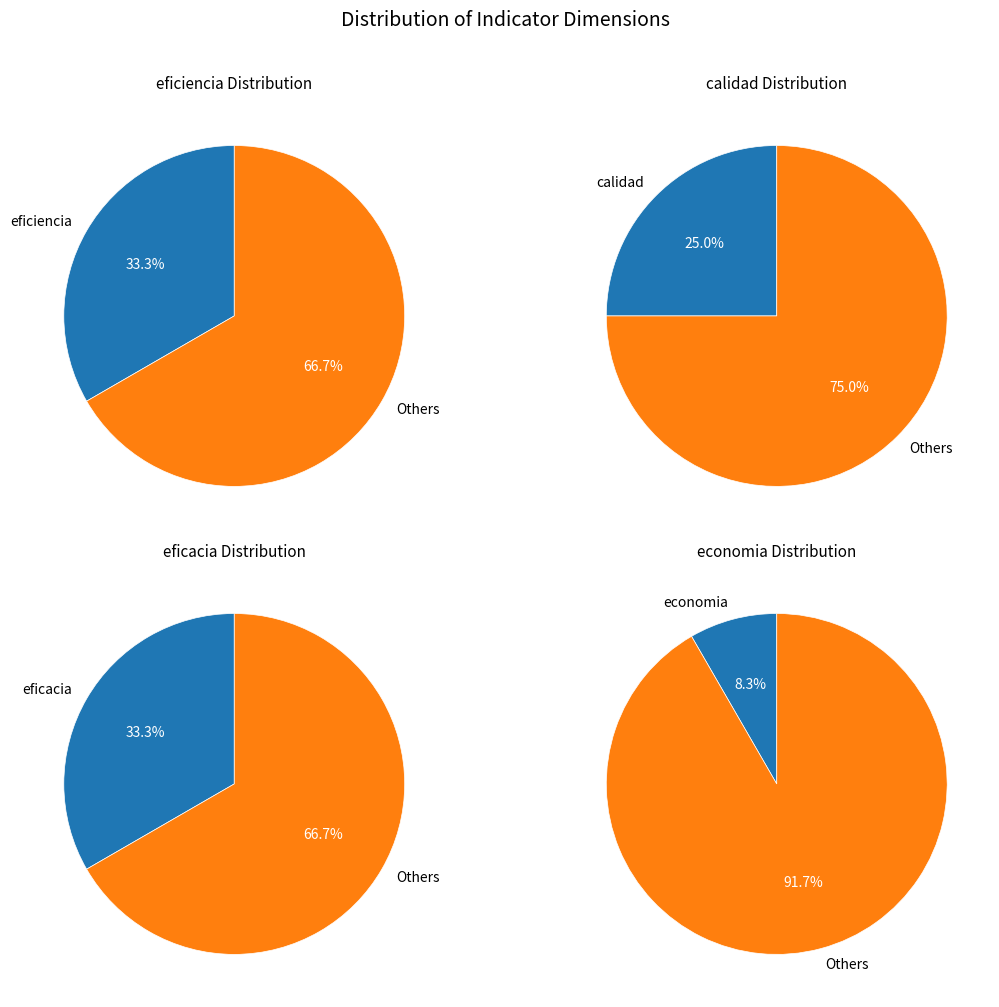

How many segments does this pie chart have?

4